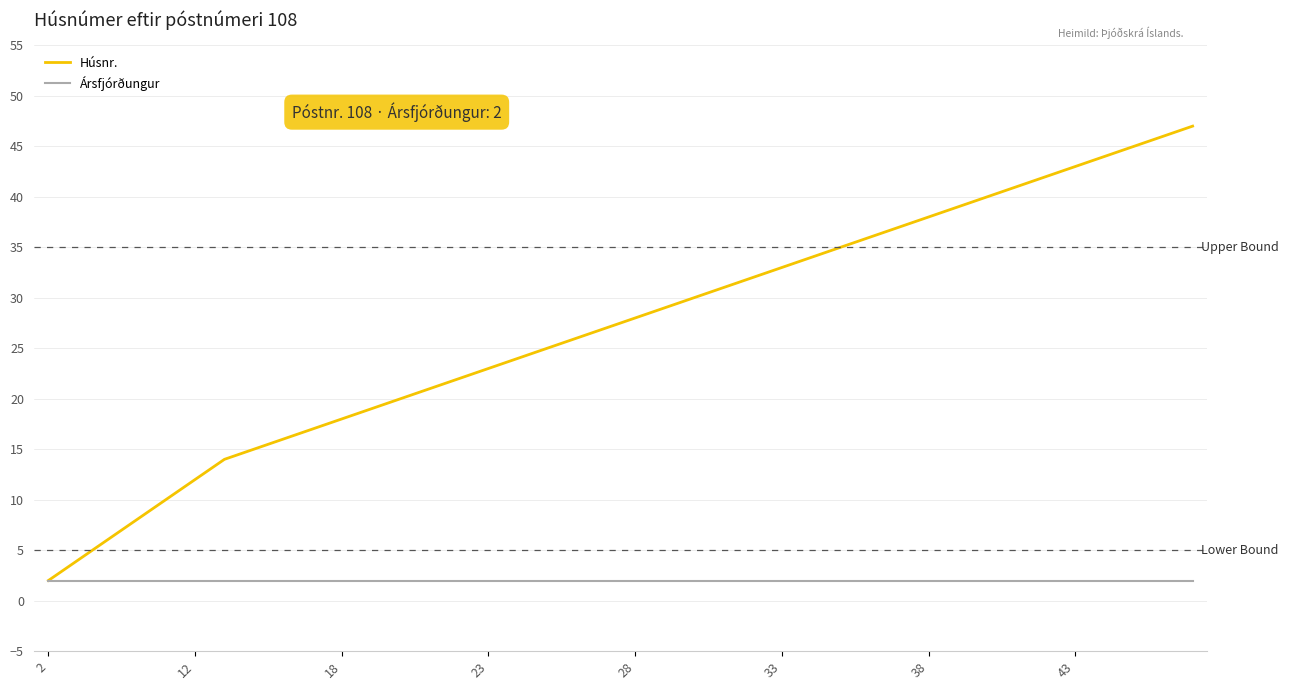

What is the highest value of the Húsnr. series?

47